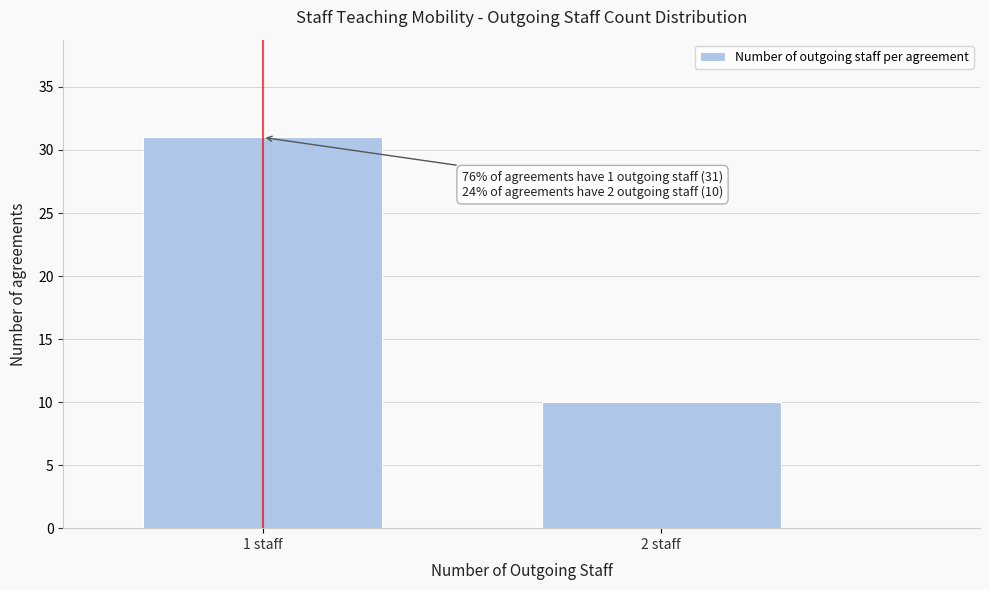

Reading left to right, what are all the values shown in this chart?

1 staff=31	2 staff=10